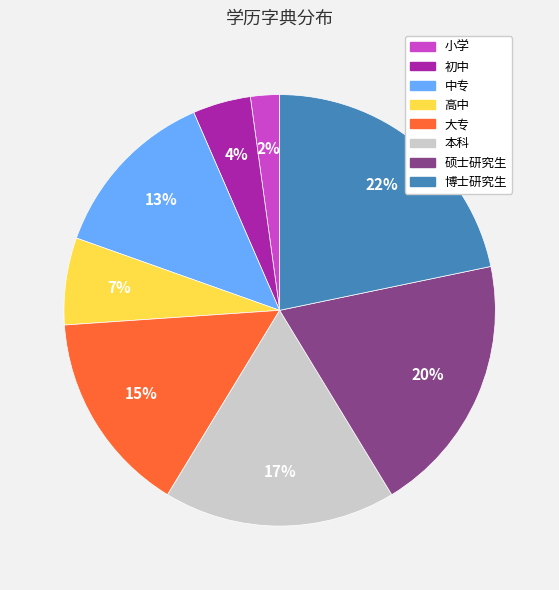

Is it true that 本科 is 11% of the pie?

False